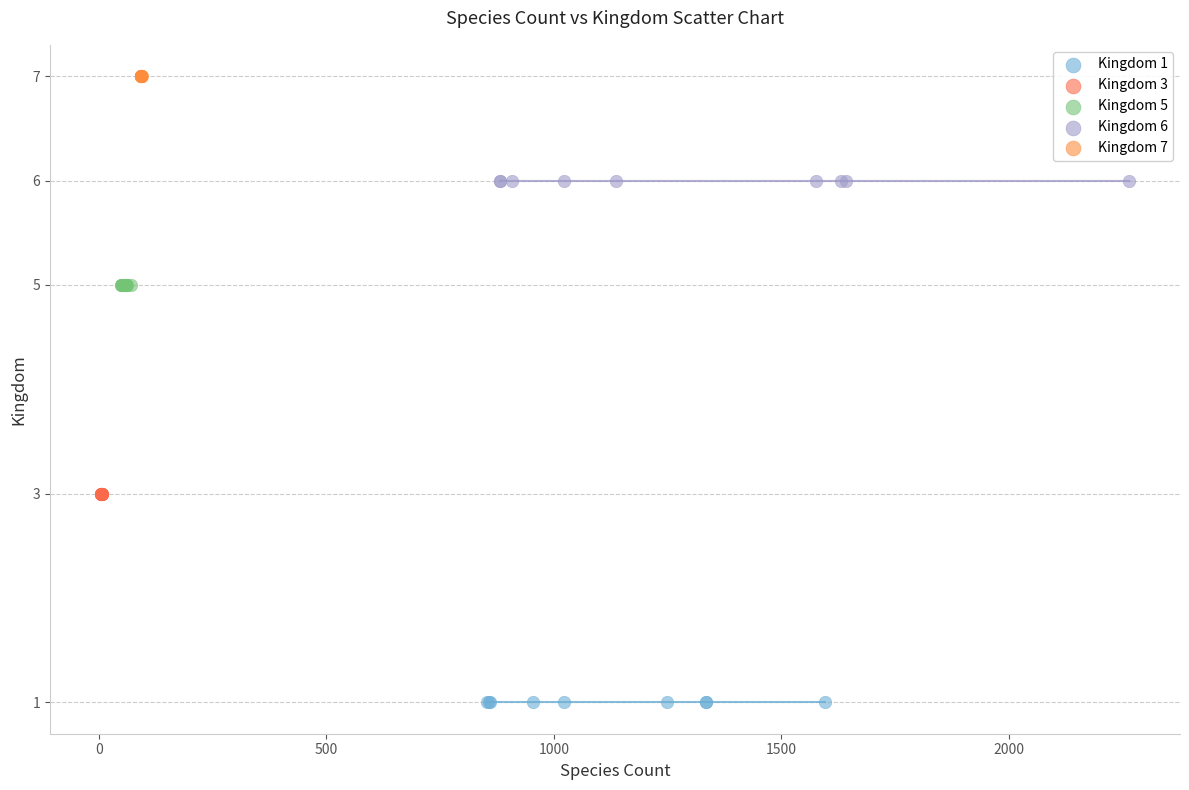

Which series contains the highest Y value?

Kingdom 7